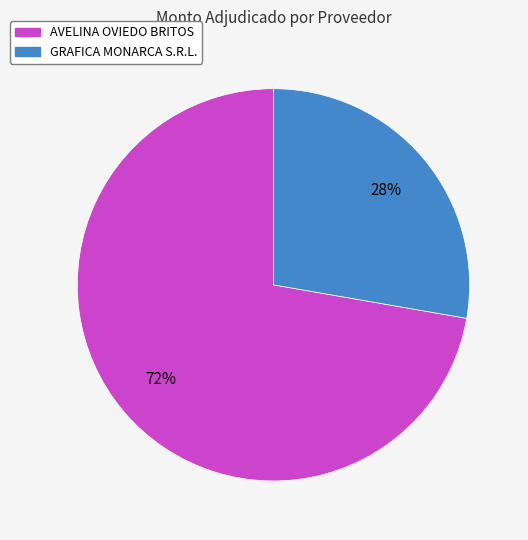

True or false: GRAFICA MONARCA S.R.L. accounts for 21% of the total.

False